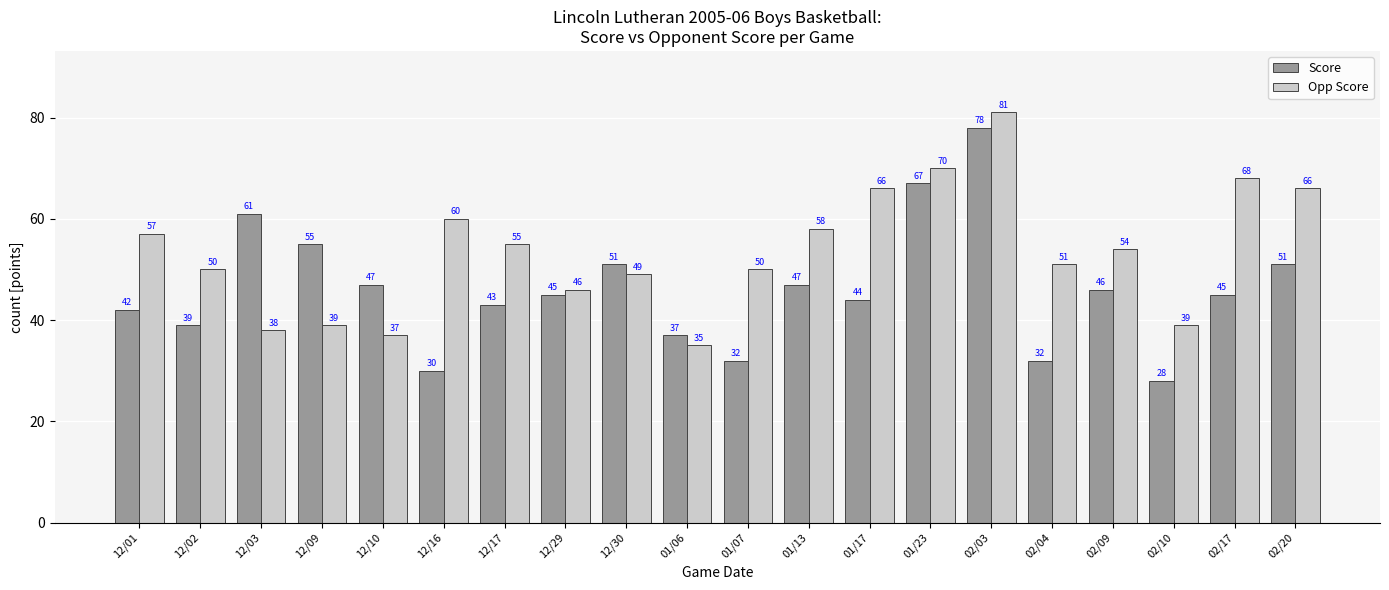

What is the minimum value shown in the chart?

28